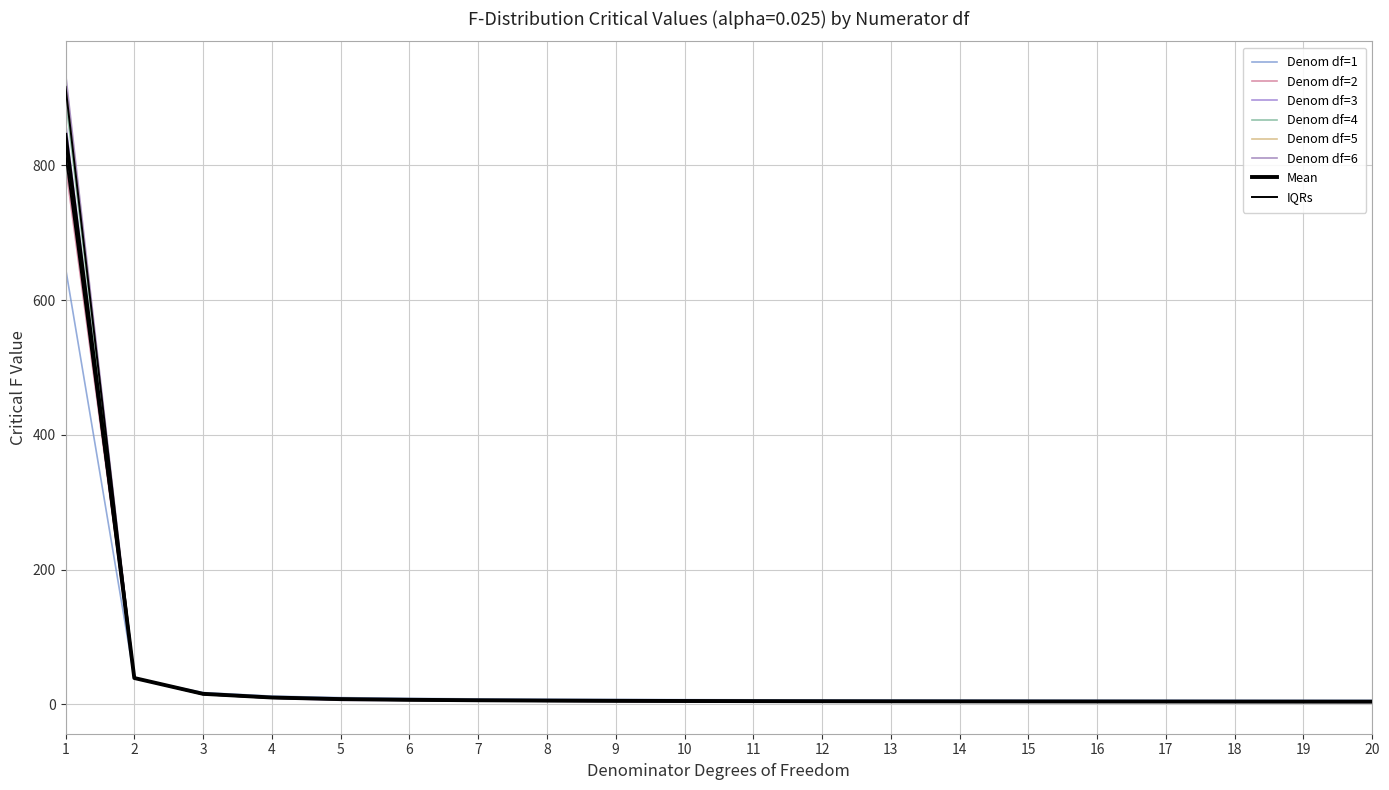

What value does the Denom df=3 series have at 8?

5.4